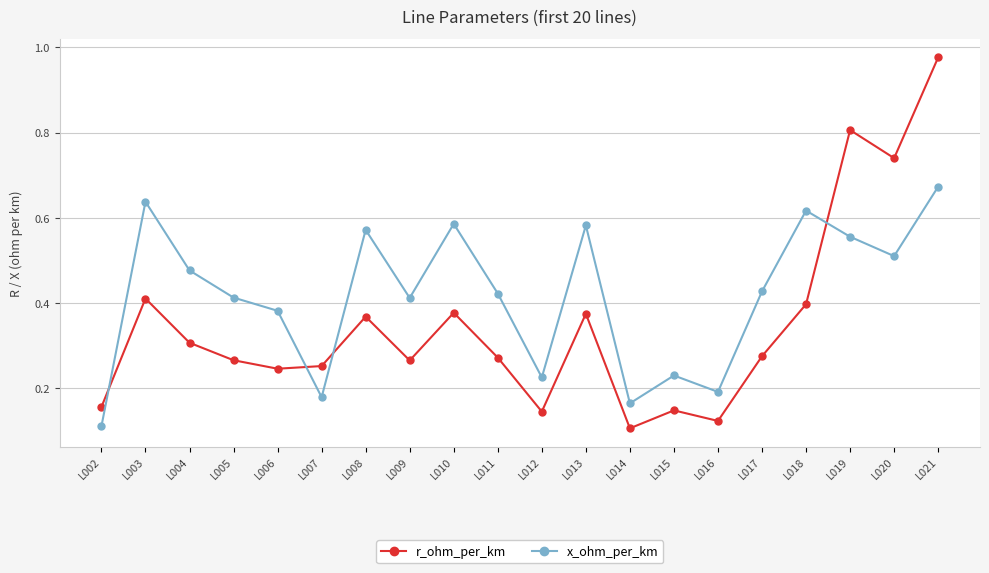

Which label corresponds to the largest value in the chart?

L021